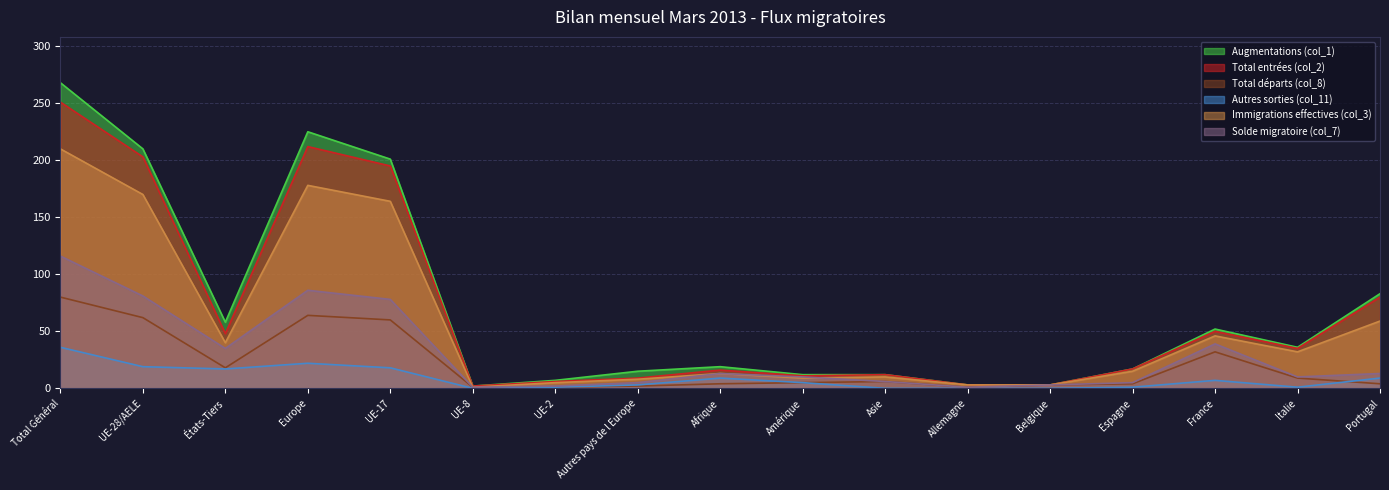

What is the label of the 16th point from the left?

Italie